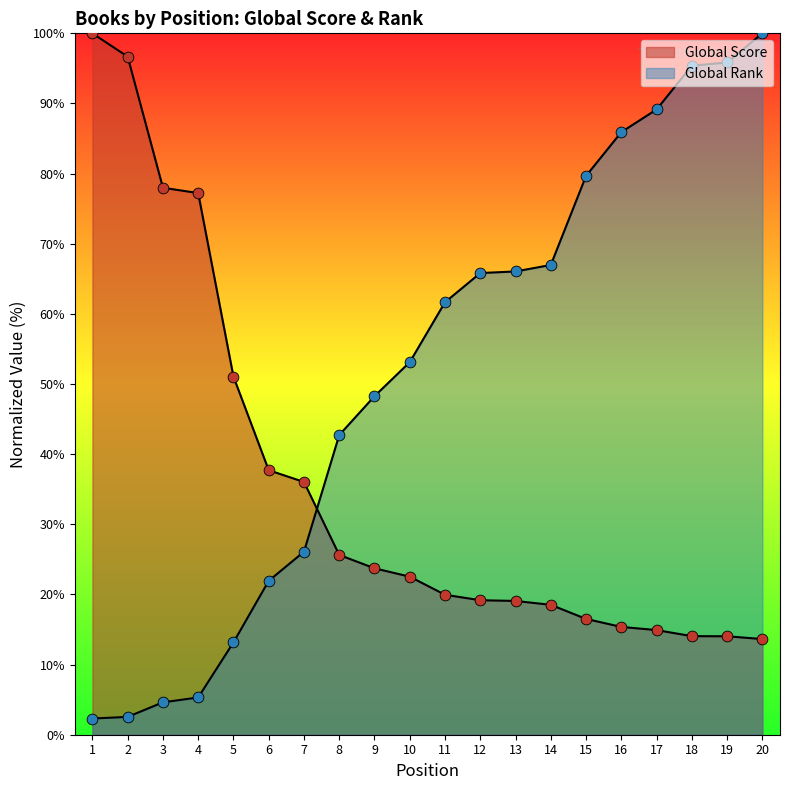

Which series has the largest Y range (max minus min)?

Global Rank